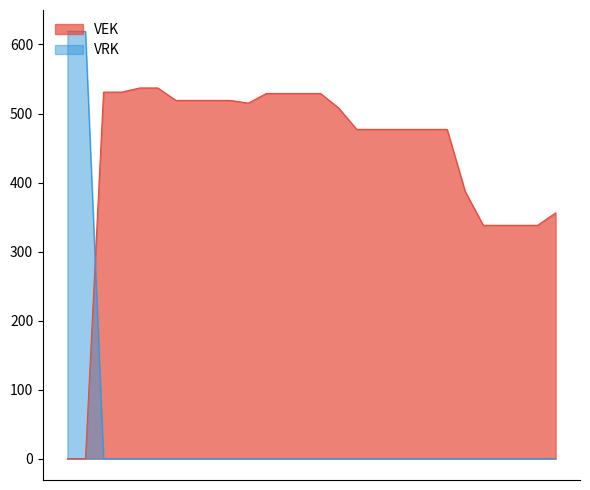

What are all the series names shown in the legend?

VEK, VRK